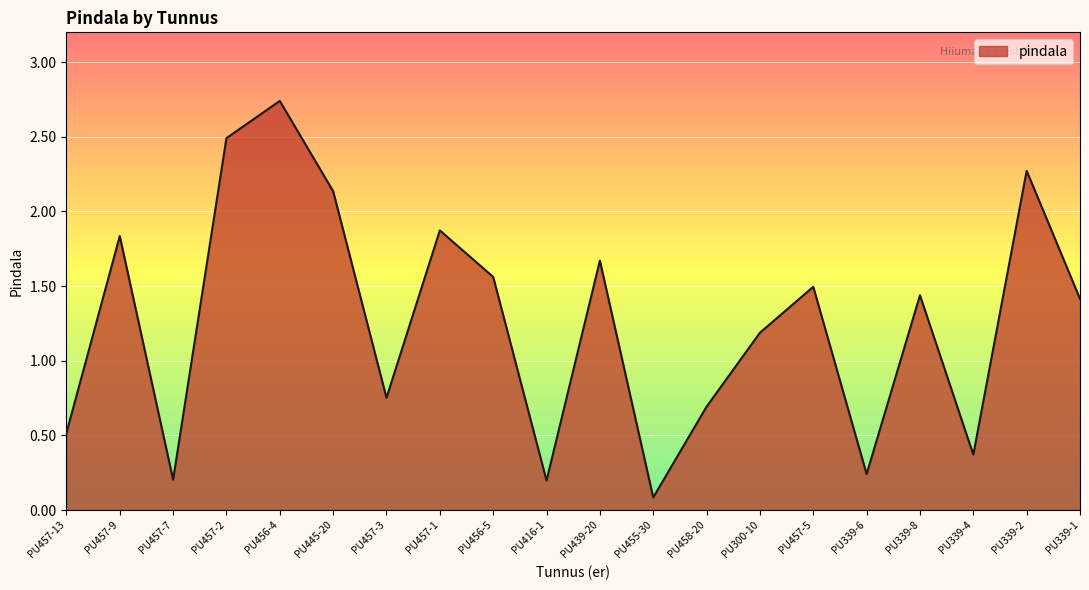

How many lines are shown in the chart?

1